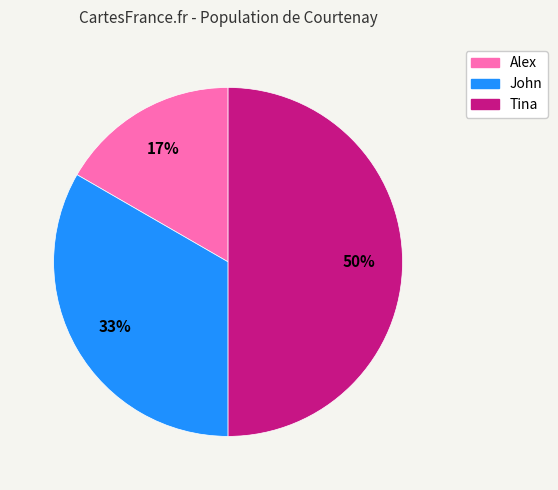

Rank the categories by value from lowest to highest.

Alex, John, Tina